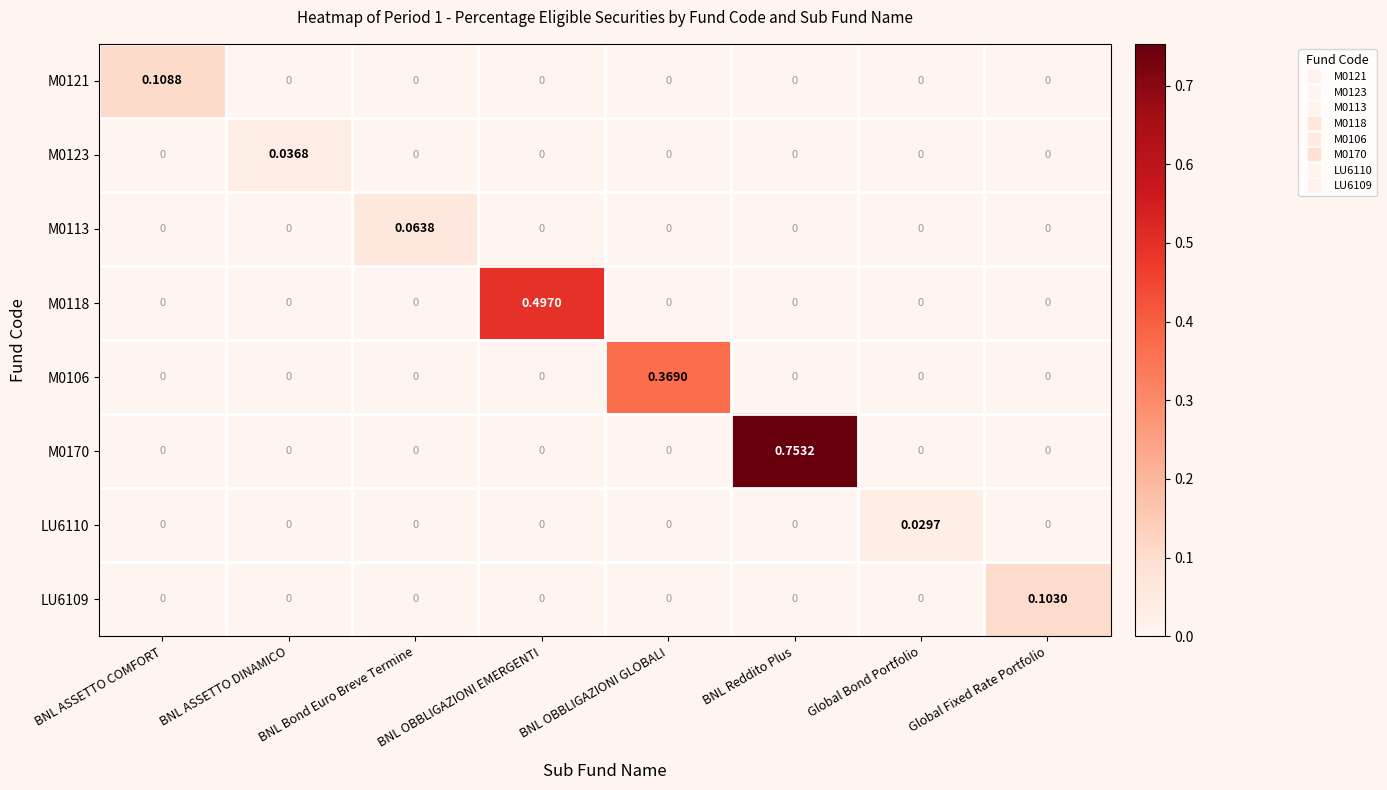

Which category has the highest value across all series?

BNL Reddito Plus